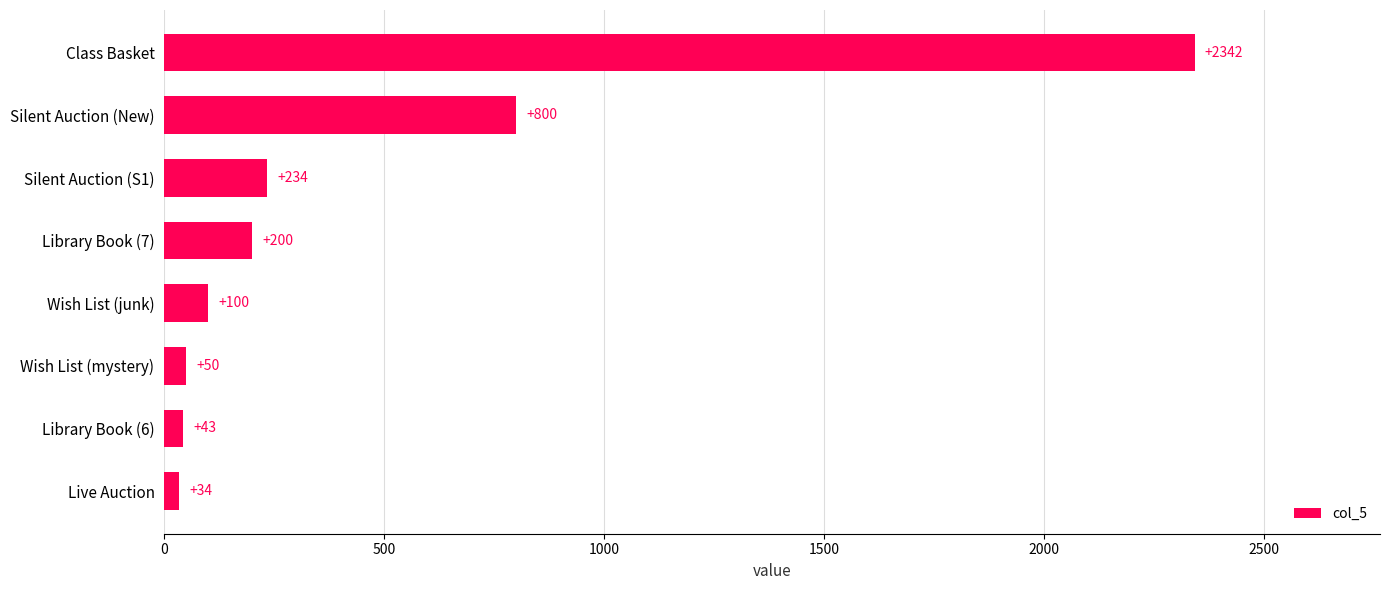

What is the difference between the maximum and minimum values?

2308